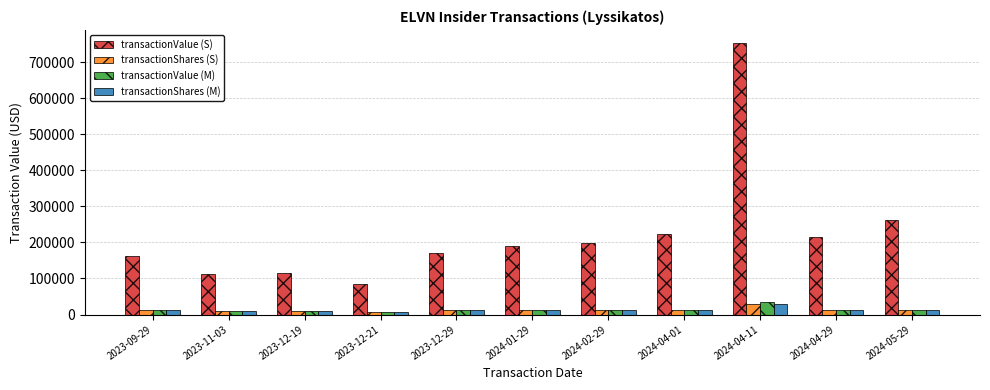

What is the highest value of the transactionValue (S) series?

751332